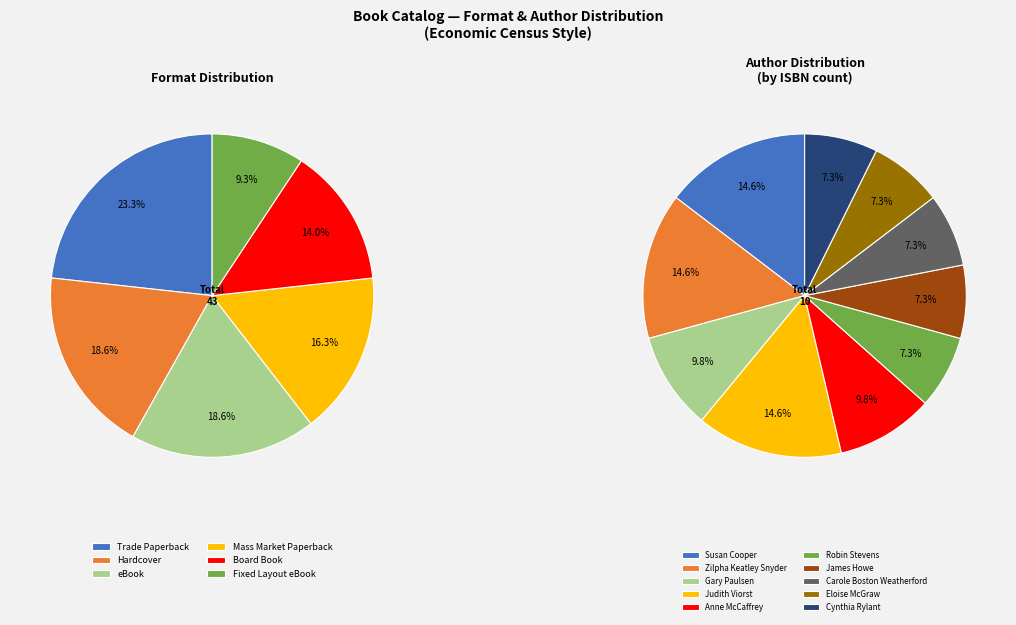

To the nearest percent, what is the combined percentage of eBook and Board Book?

33%